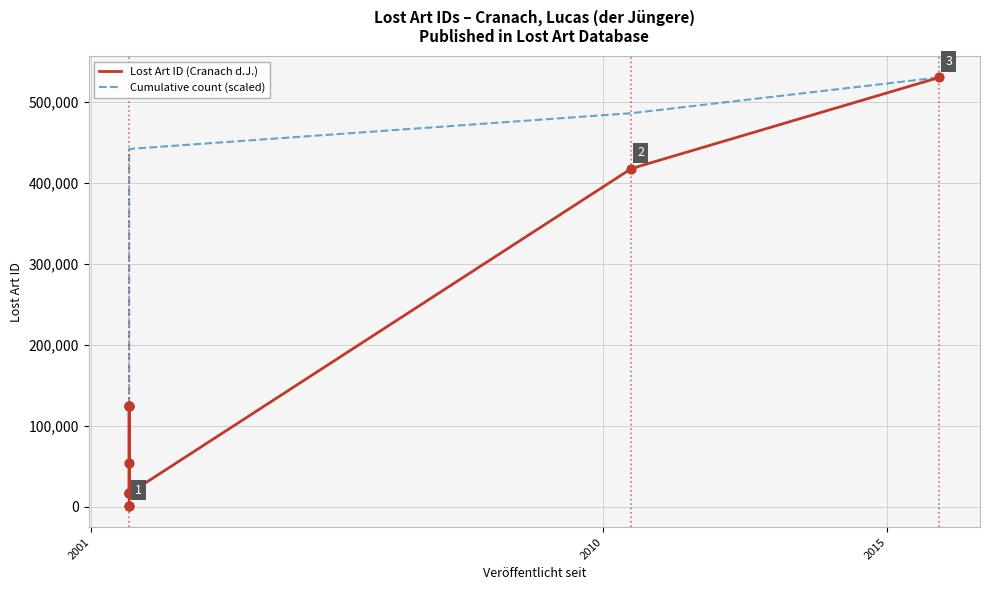

What are all the series names shown in the legend?

Lost Art ID (Cranach d.J.), Cumulative count (scaled)